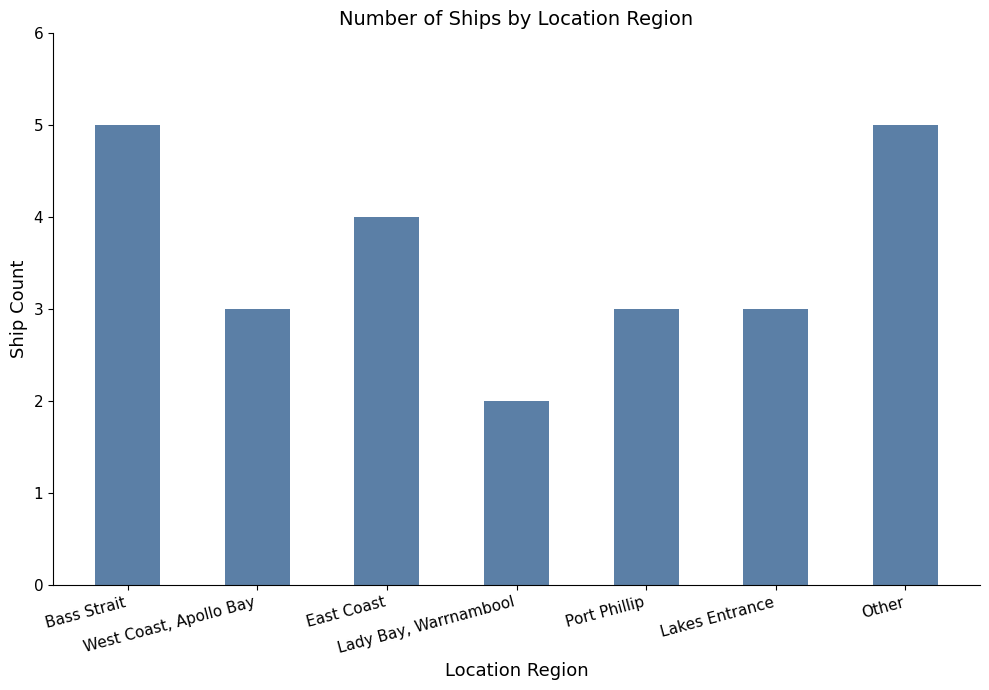

Which category has the lowest value across all series?

Lady Bay, Warrnambool